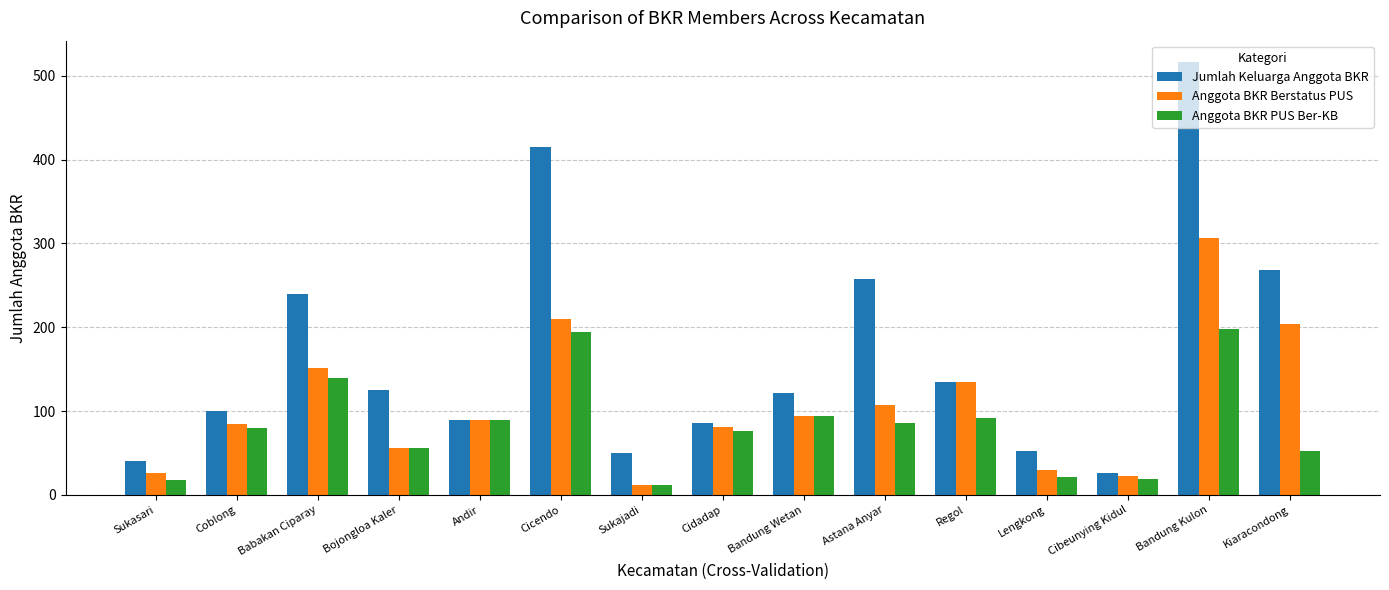

Where is Anggota BKR Berstatus PUS nearest to the value 159?

Babakan Ciparay